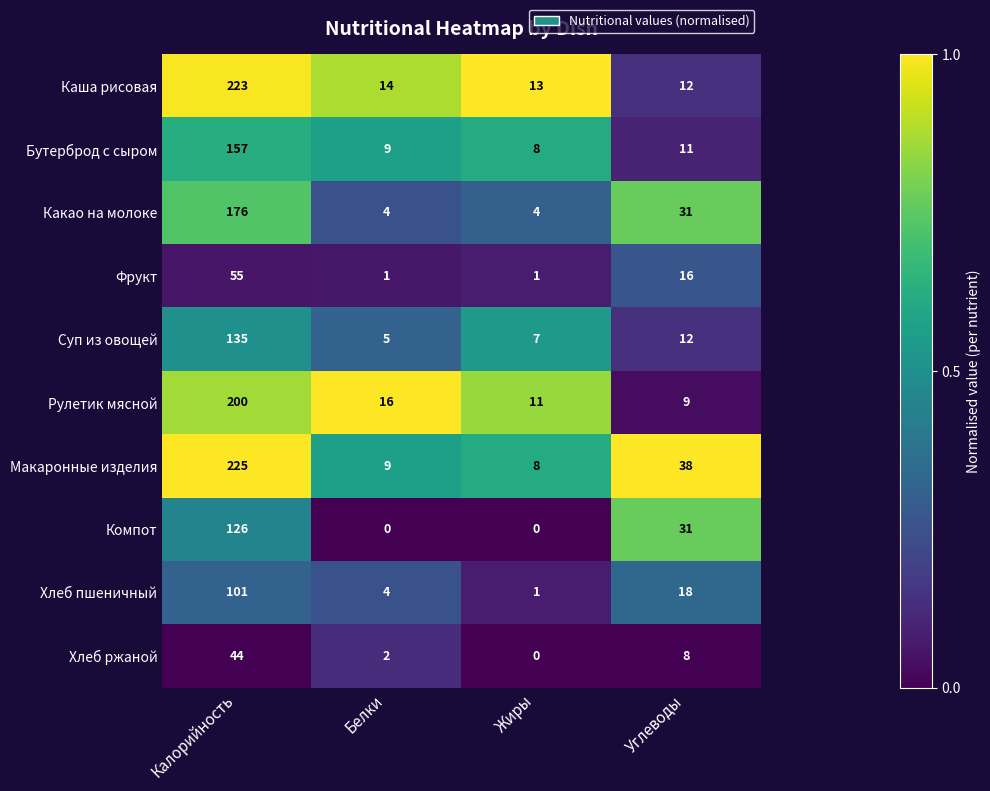

Which series has the widest spread of values?

Макаронные изделия